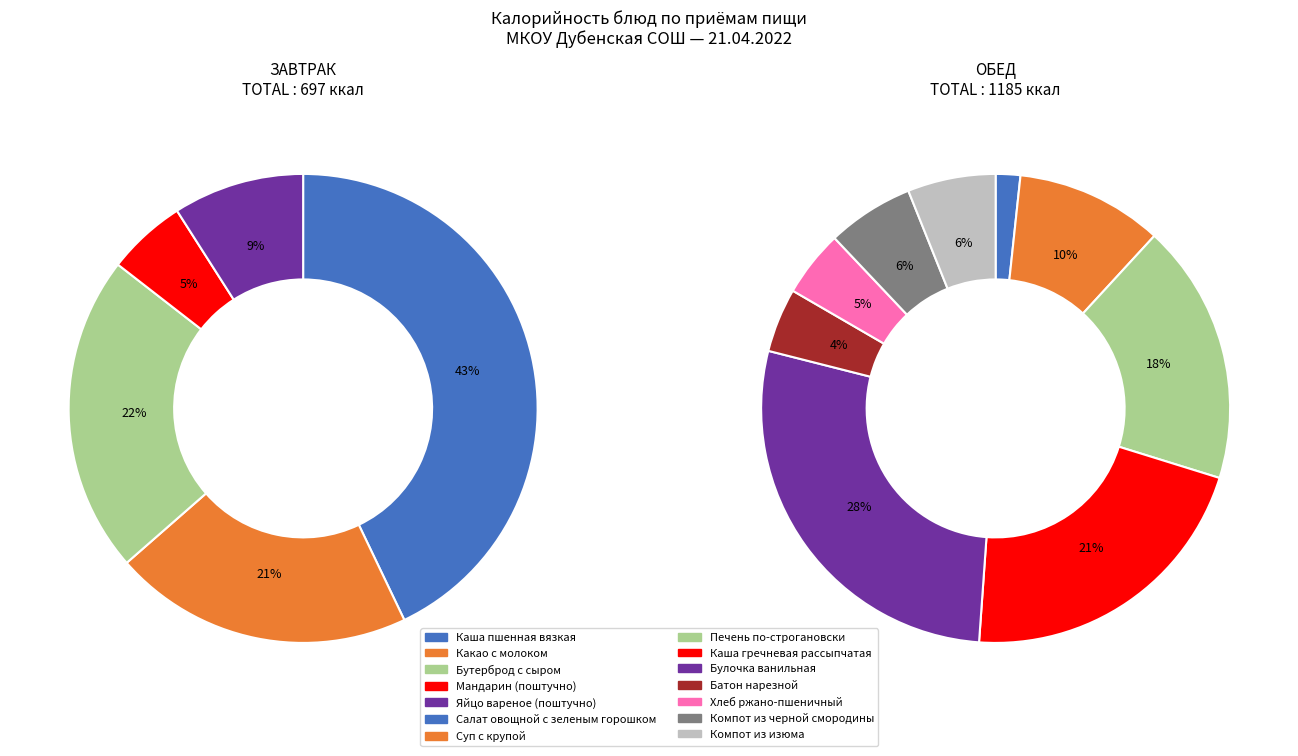

Which category has the smallest portion of the pie?

Салат овощной с зеленым горошком